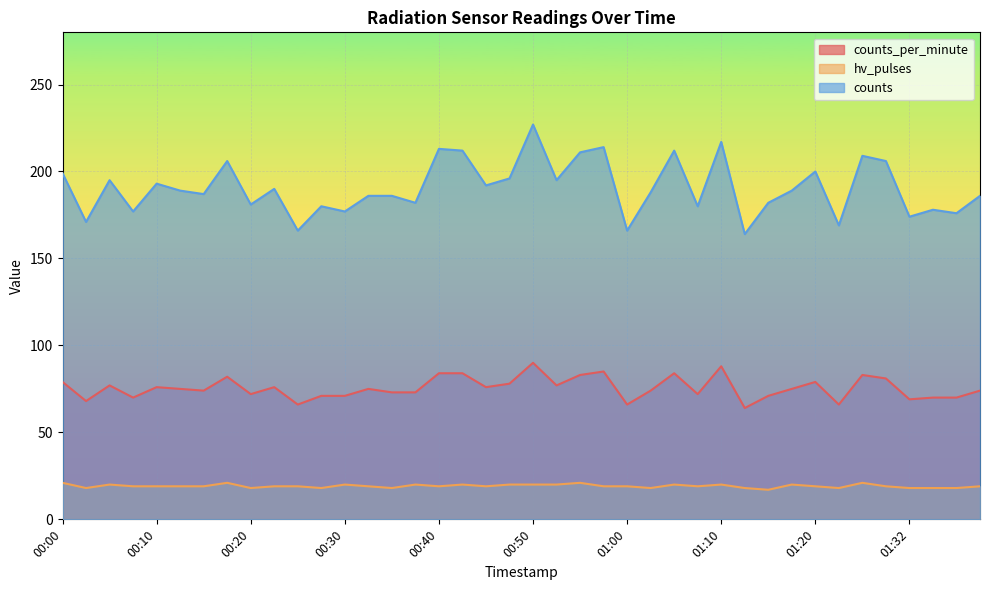

Which has a higher value, 00:42 or 00:55?

00:42